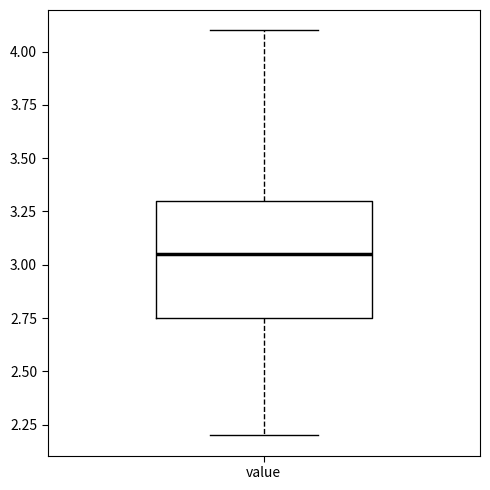

Read this box plot against the y-axis: the position of the median line, the range covered by the box, and the ends of both whiskers. The values are not printed on the chart, so give them approximately, as read against the axis.

median 3.05, box 2.75 to 3.30, whiskers 2.20 to 4.10